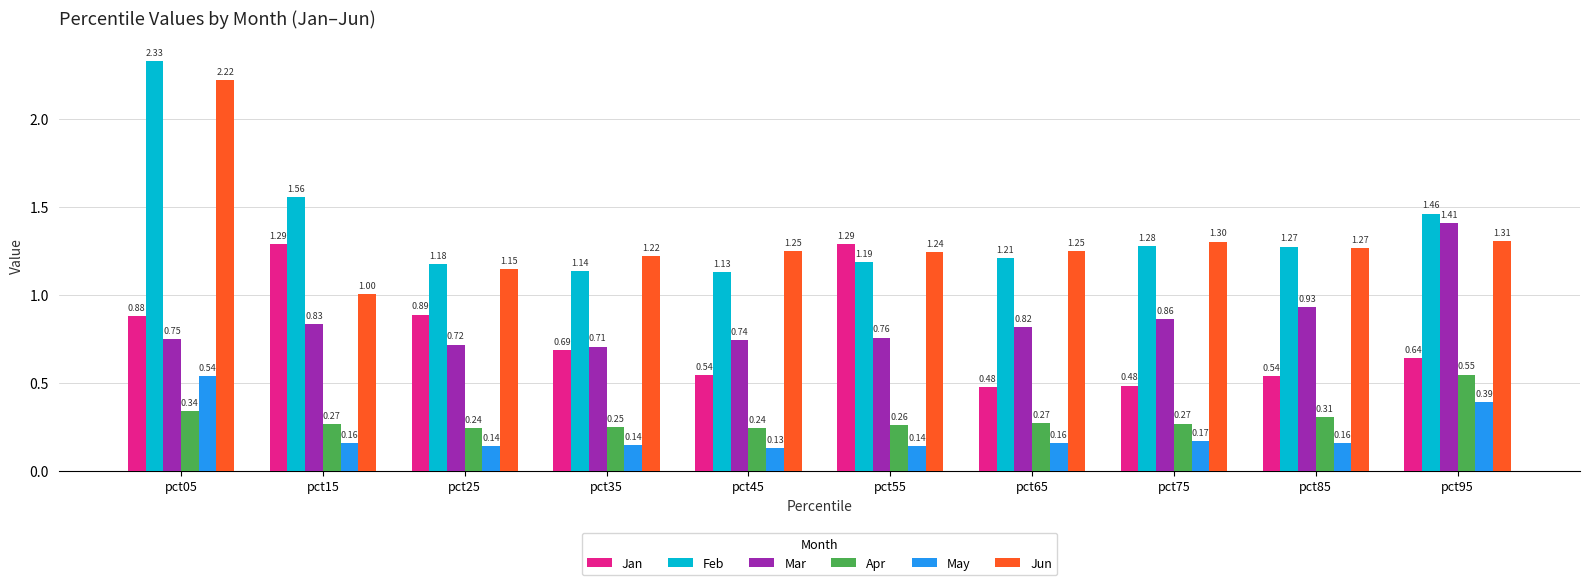

Where is Jun nearest to the value 1?

pct15